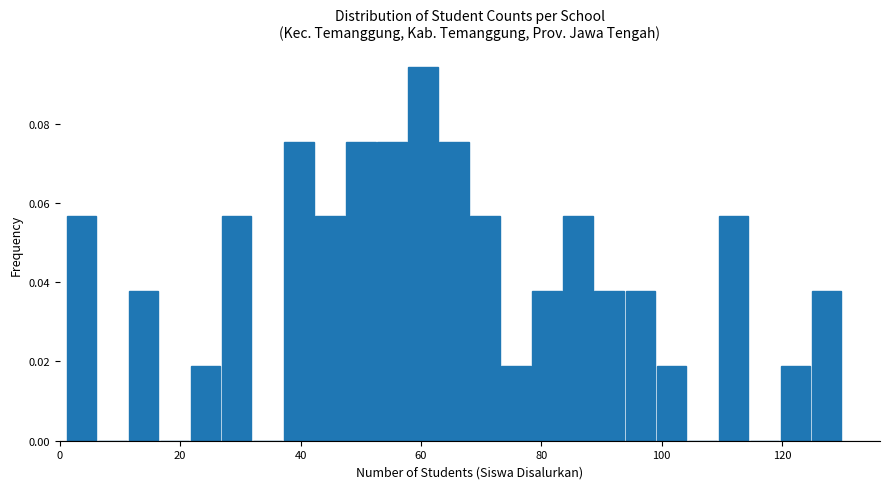

Around what value on the x-axis is the tallest bar? Give the approximate position of its centre, as read against the axis.

60